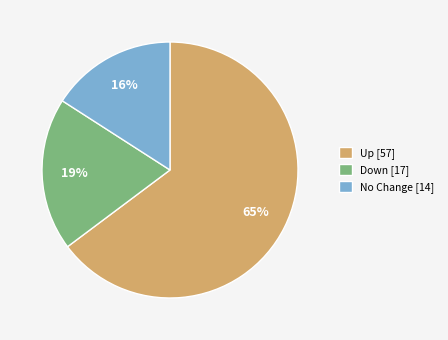

Count the number of slices in the pie.

3